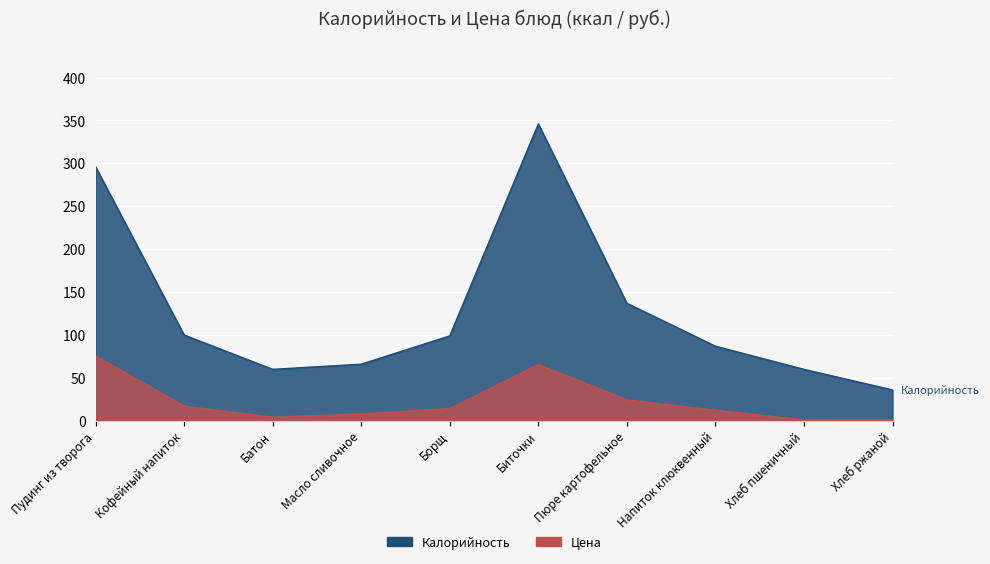

How many interior local peaks does the Цена series have?

1